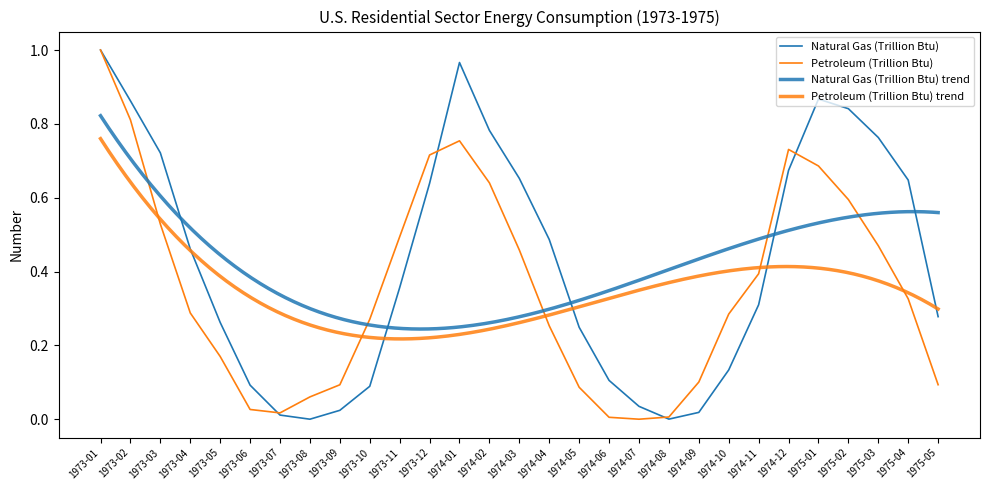

The Natural Gas (Trillion Btu) series shows 0.7 at 1973-03. True or false?

True